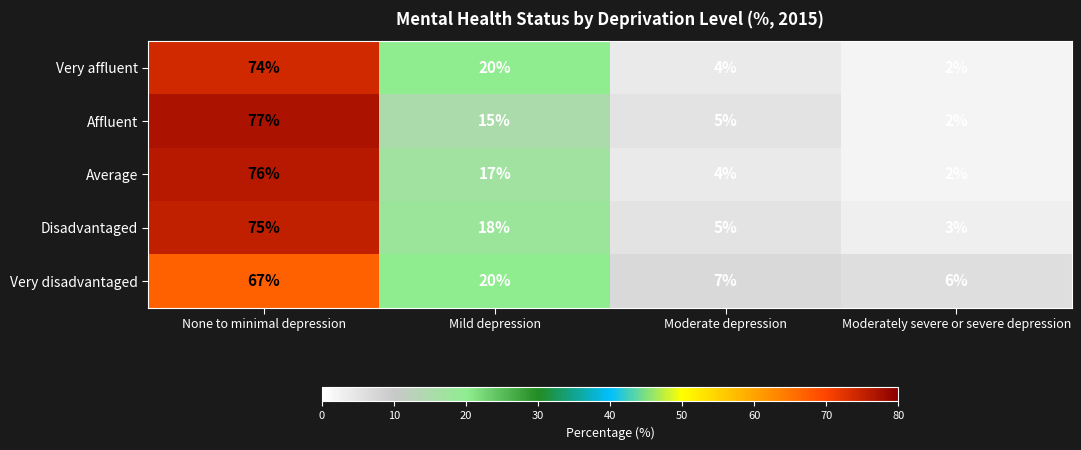

Count the number of categories in the chart.

4